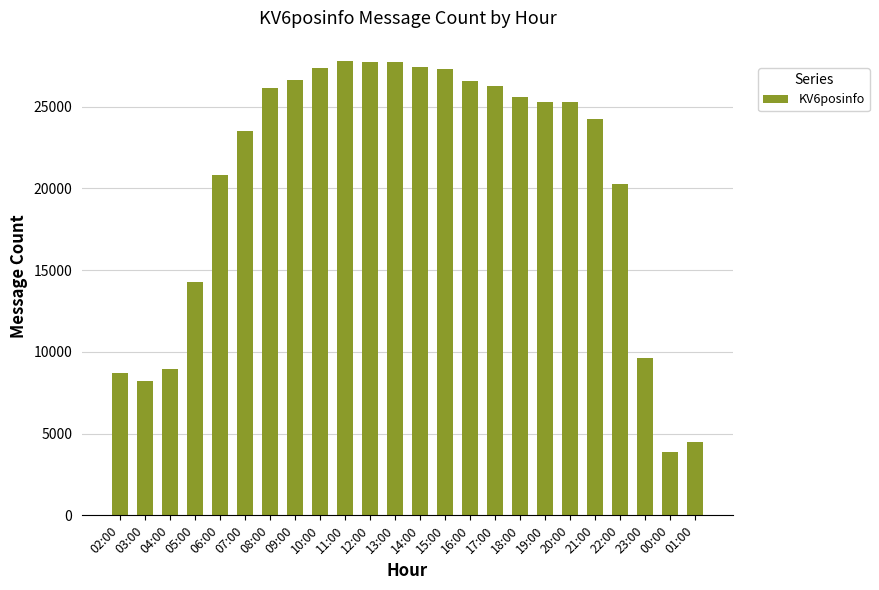

What is the sum of the values at 16:00 and 20:00?

51826